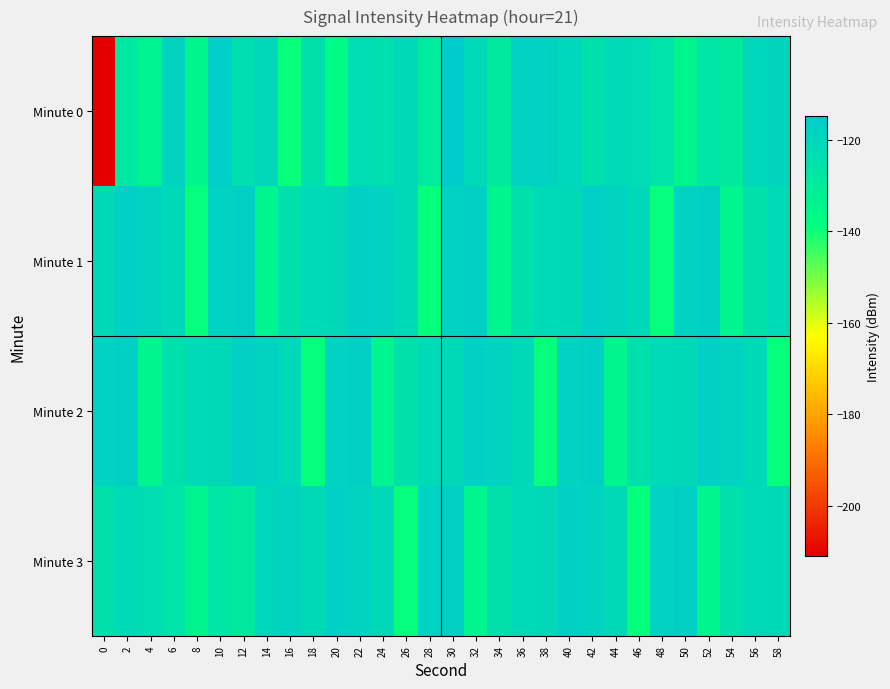

Which label corresponds to the largest value in the chart?

30